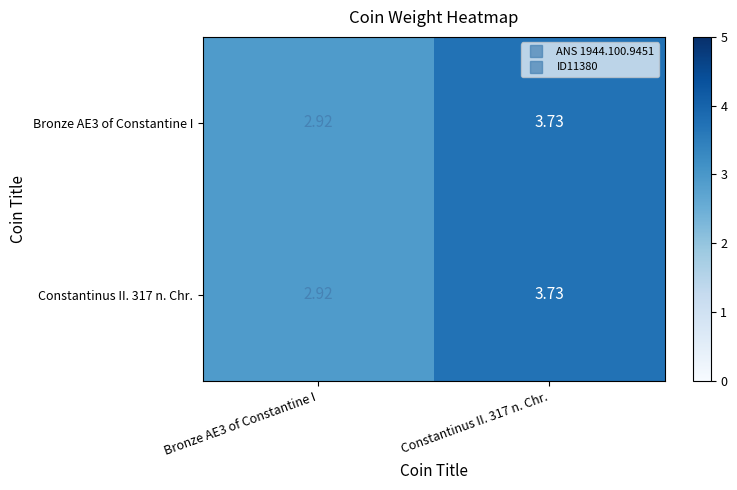

At how many categories does at least one series exceed 3?

1